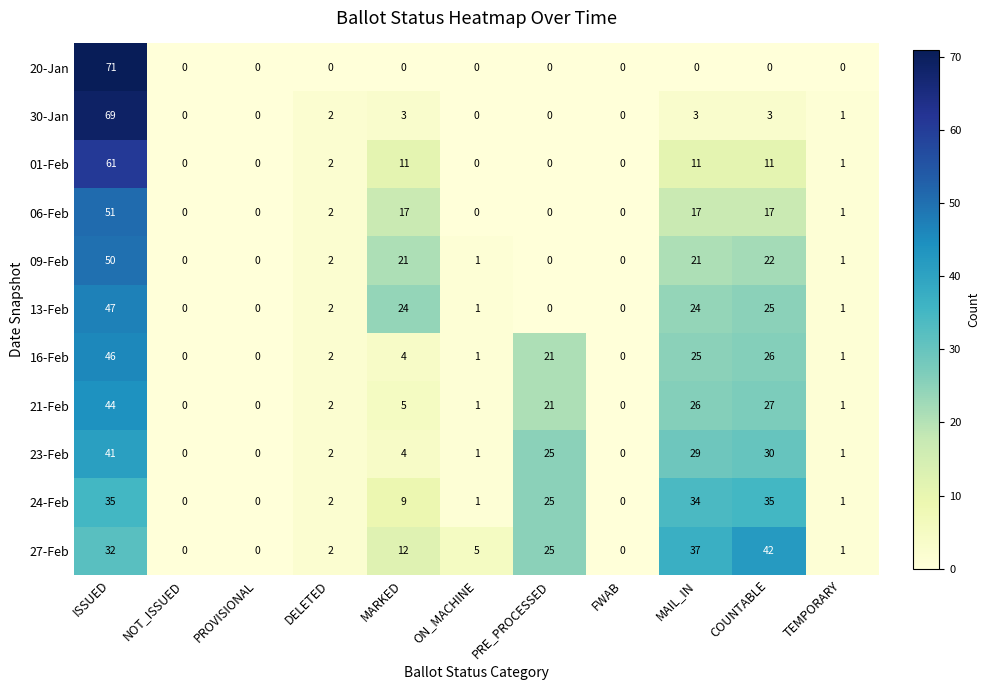

At how many categories does at least one series exceed 50?

1